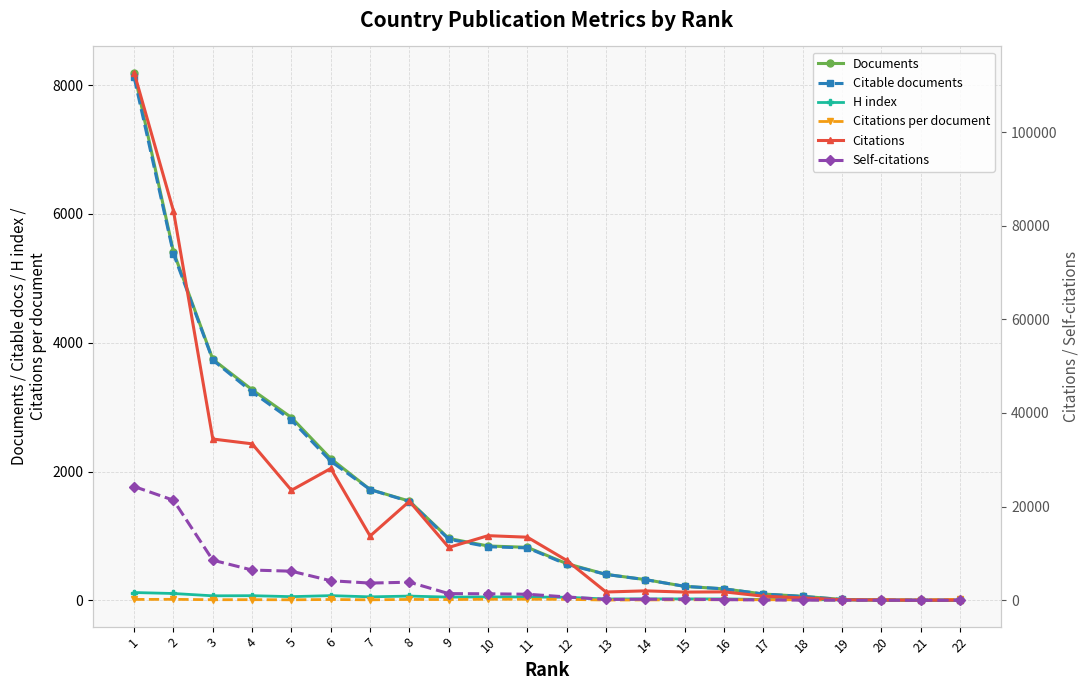

Between 3 and 10, which series saw the biggest shift?

Citations